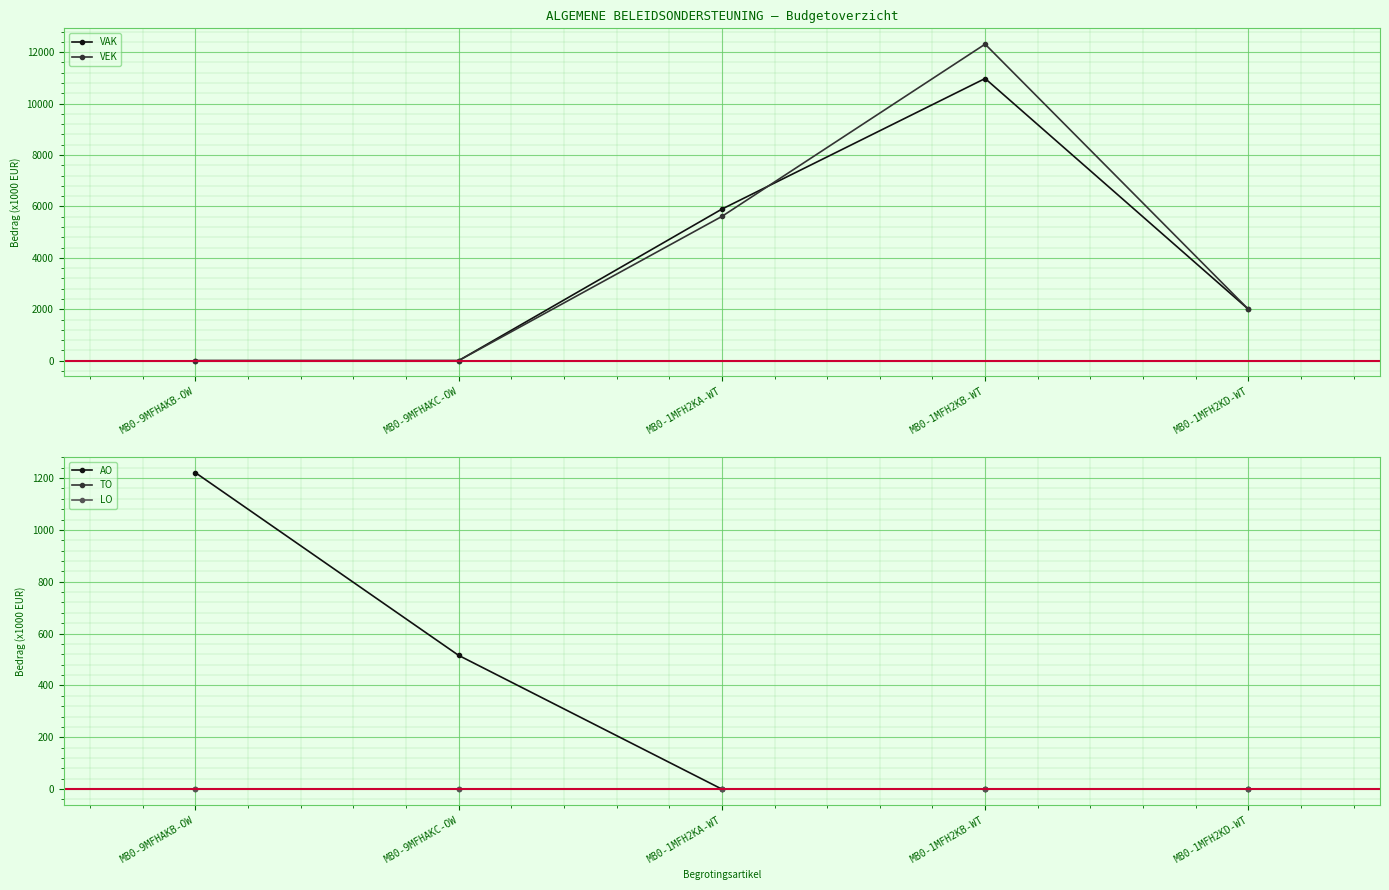

At how many categories does at least one series exceed 11421?

1